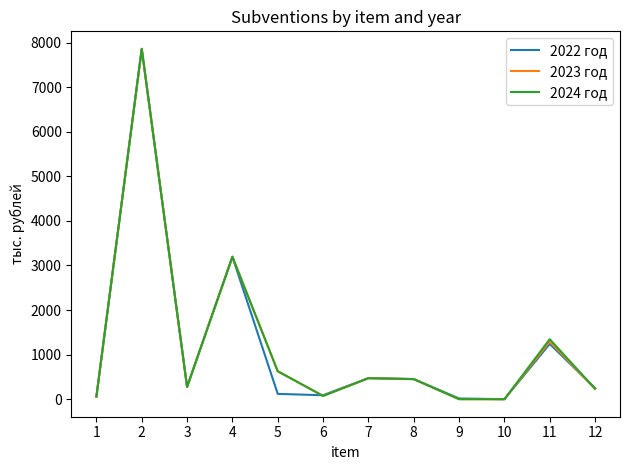

The 2023 год series shows 275.7 at 3. True or false?

True